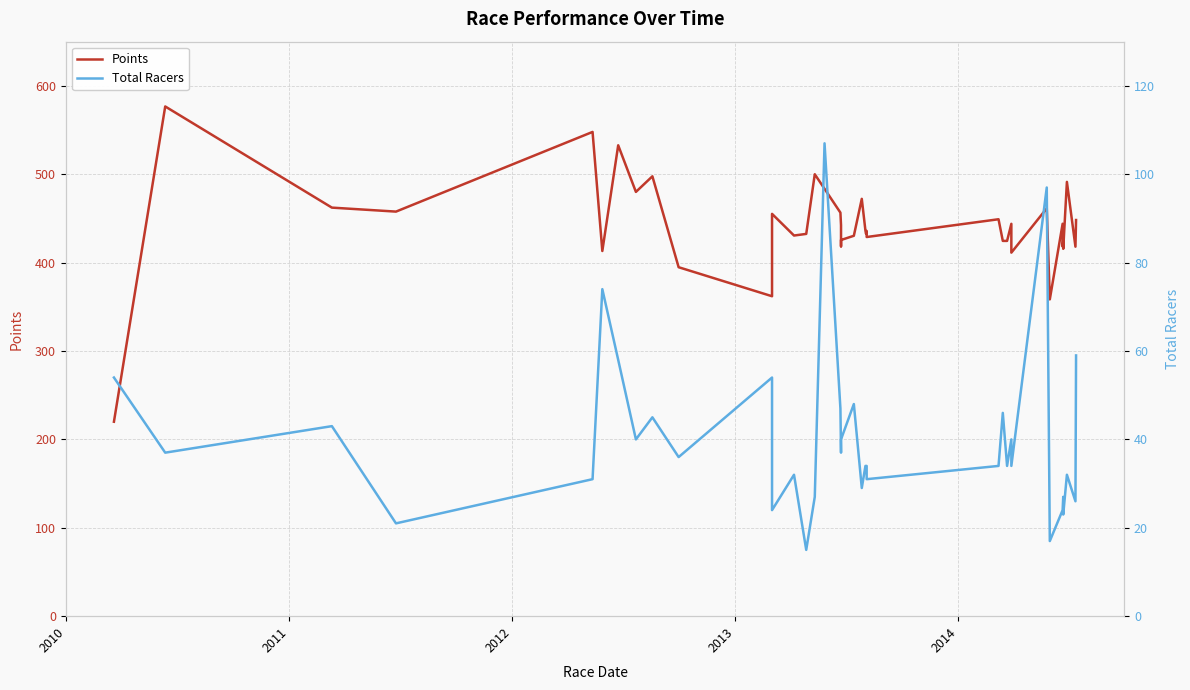

What is the sum of all Total Racers values?

1589.0